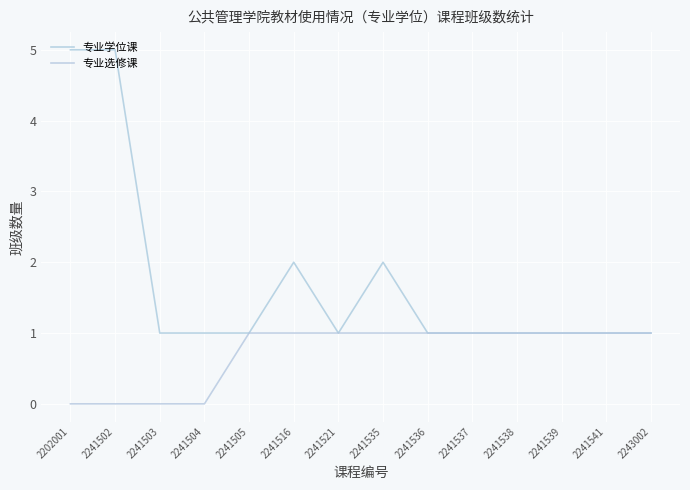

Does the chart display data point markers on the line(s)?

No